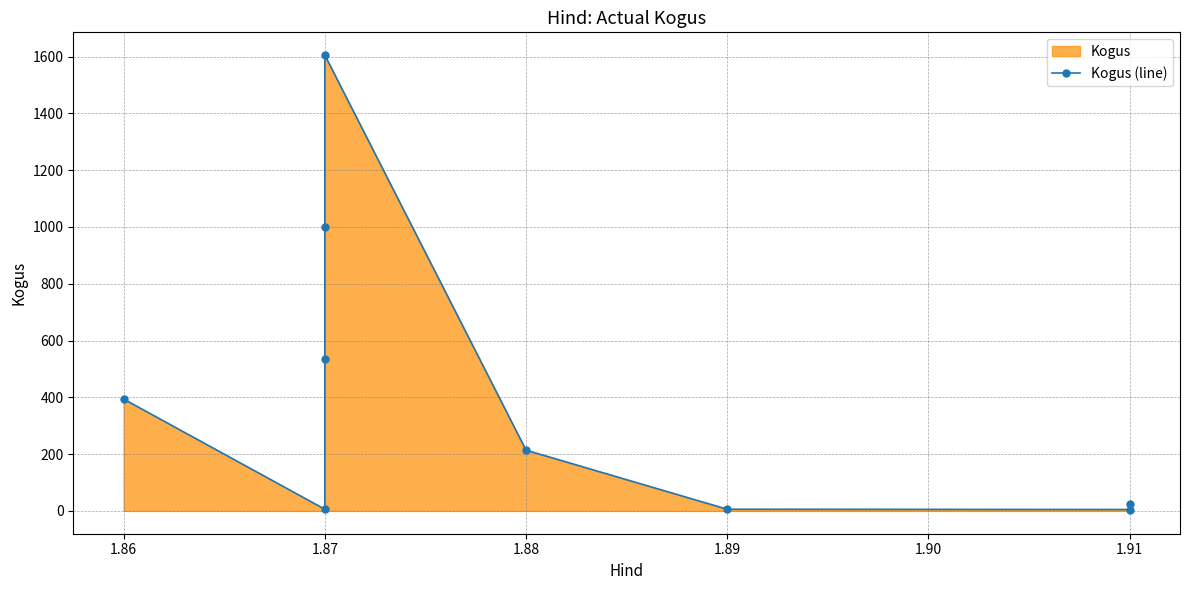

How many lines are shown in the chart?

1